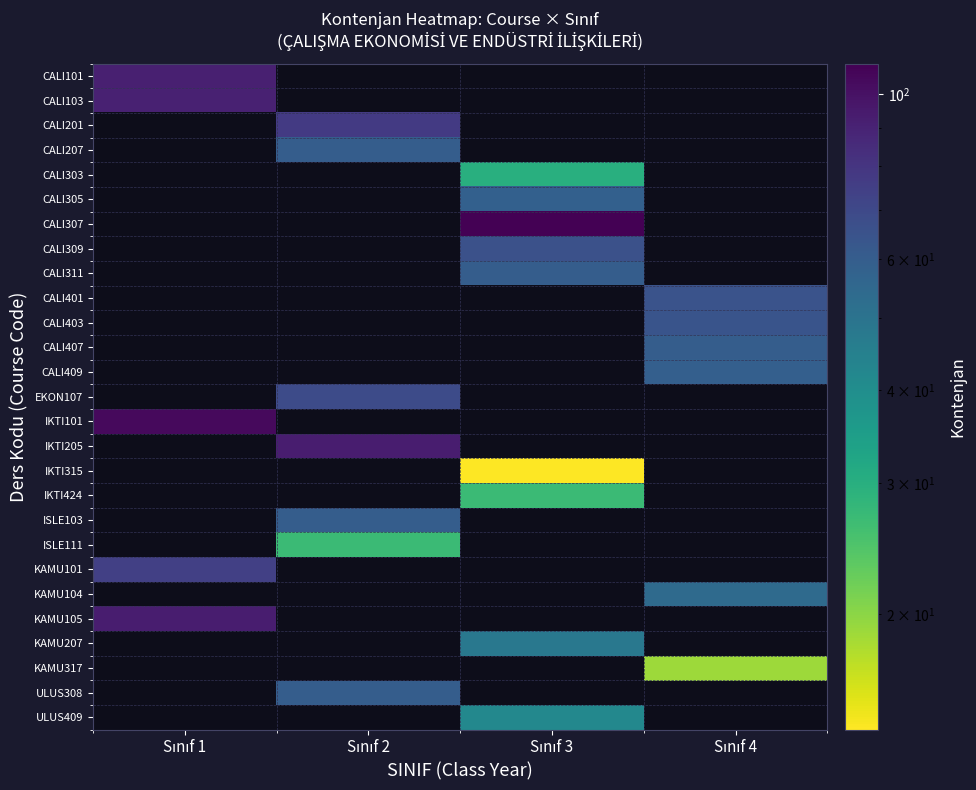

Which series changed the most between Sınıf 1 and Sınıf 4?

IKTI101